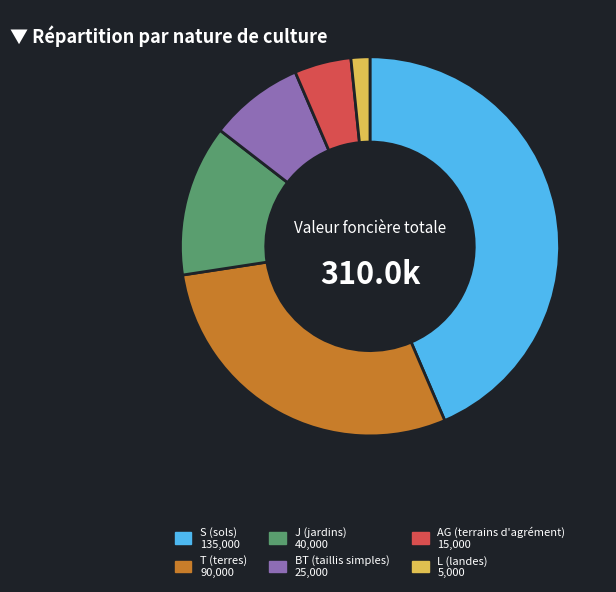

Is there any slice that represents more than half of the pie?

No